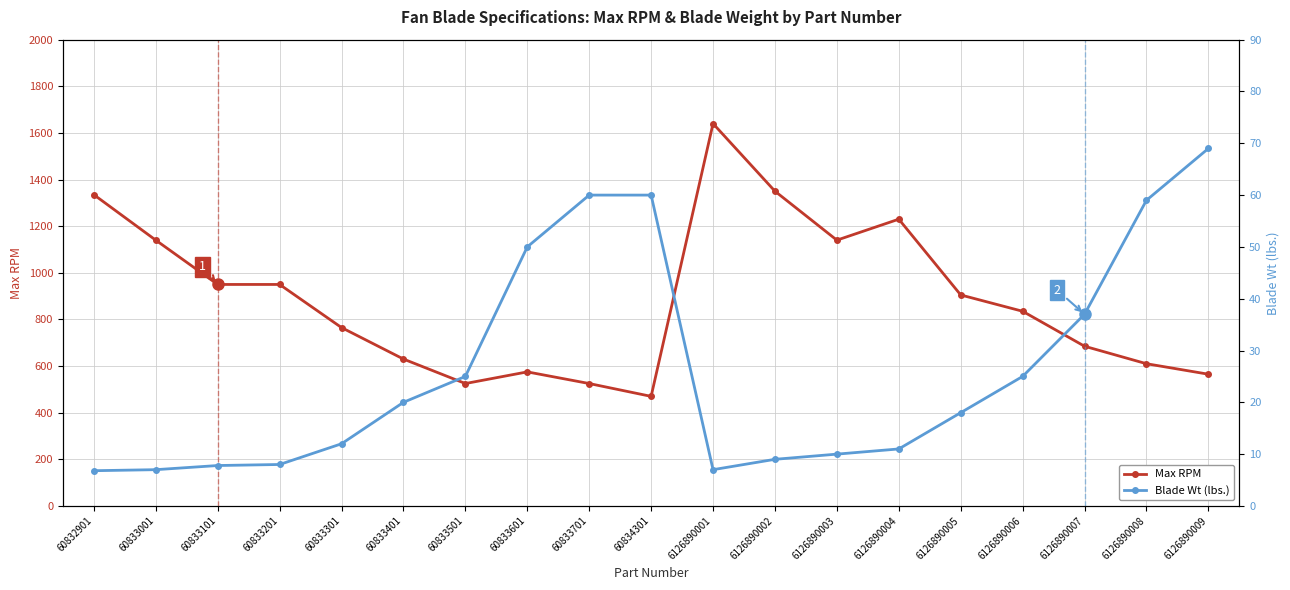

True or false: Blade Wt (lbs.) and Max RPM cross at least once.

False